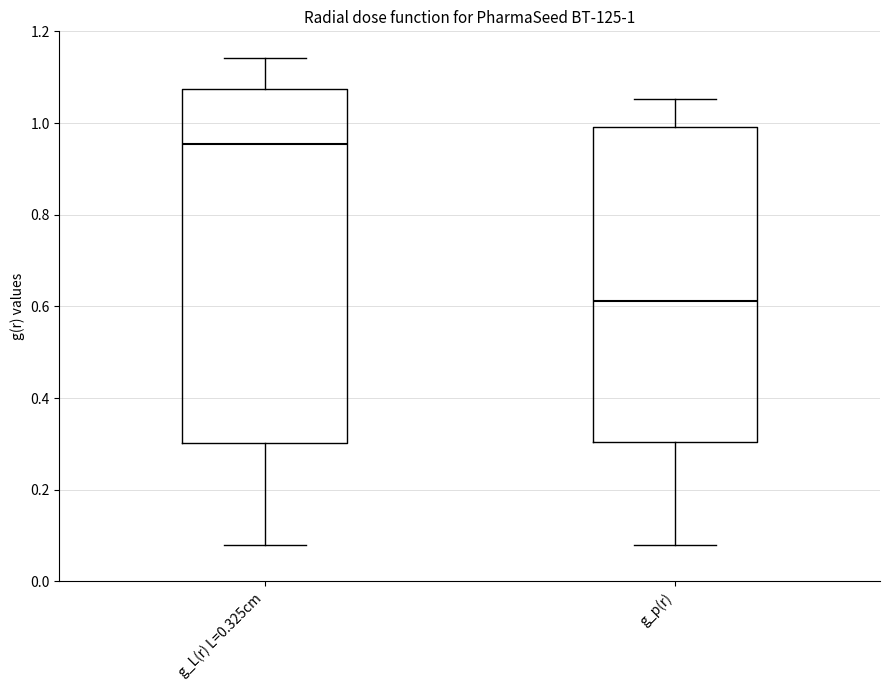

Comparing the boxes themselves (not the whiskers), which one is the tallest?

g_L(r) L=0.325cm